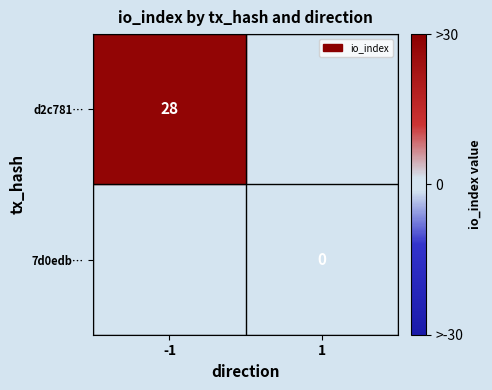

Is it true that d2c781… equals 28 at -1?

True